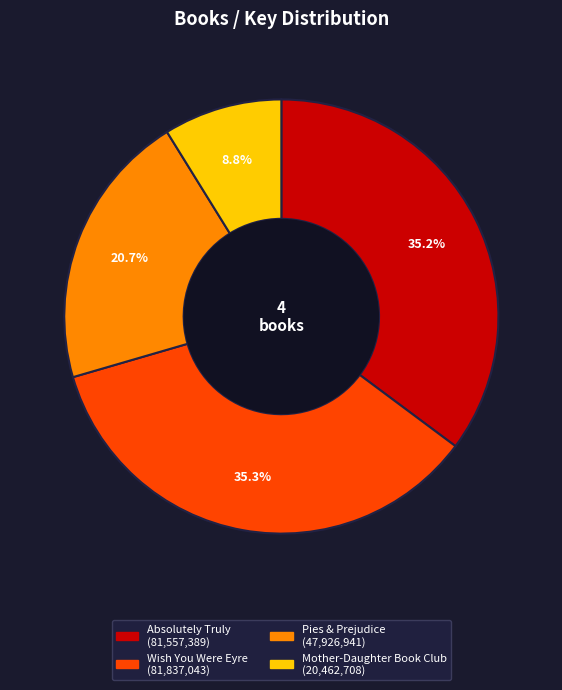

Which has a higher value, Wish You Were Eyre or Pies & Prejudice?

Wish You Were Eyre